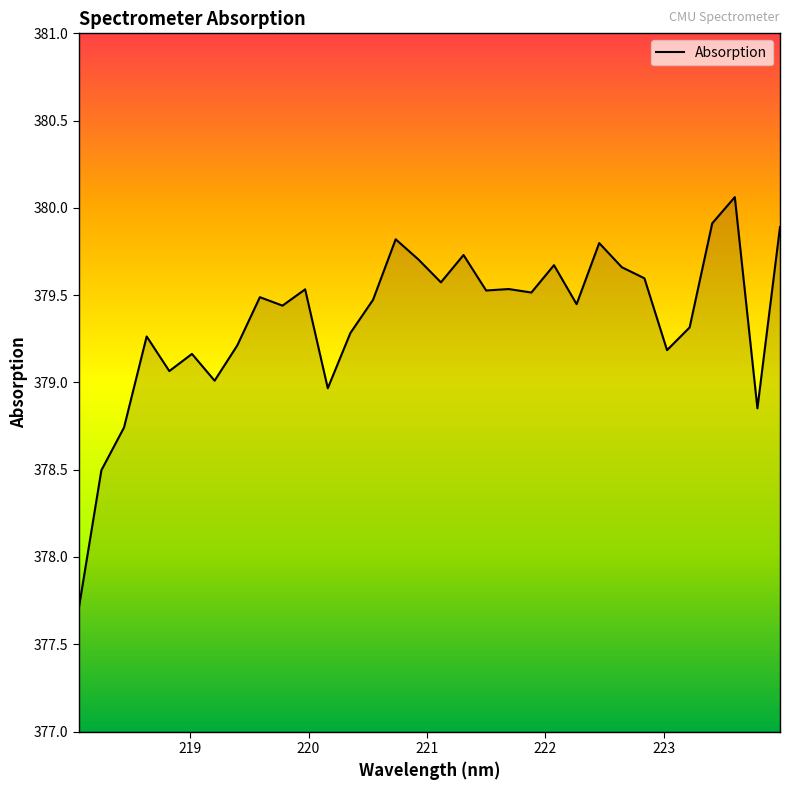

What is the smallest value displayed?

377.7